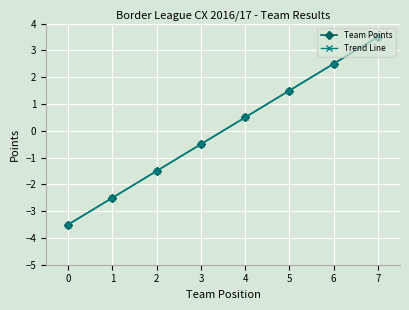

Reading right to left, transcribe all the data shown in this chart.

Team Points: 7=3.5	6=2.5	5=1.5	4=0.5	3=-0.5	2=-1.5	1=-2.5	0=-3.5
Trend Line: 7=3.5	6=2.5	5=1.5	4=0.5	3=-0.5	2=-1.5	1=-2.5	0=-3.5